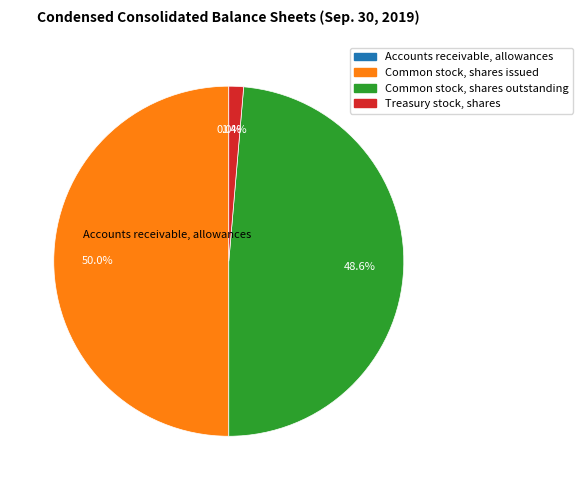

What is the largest slice in the pie chart?

Common stock, shares issued